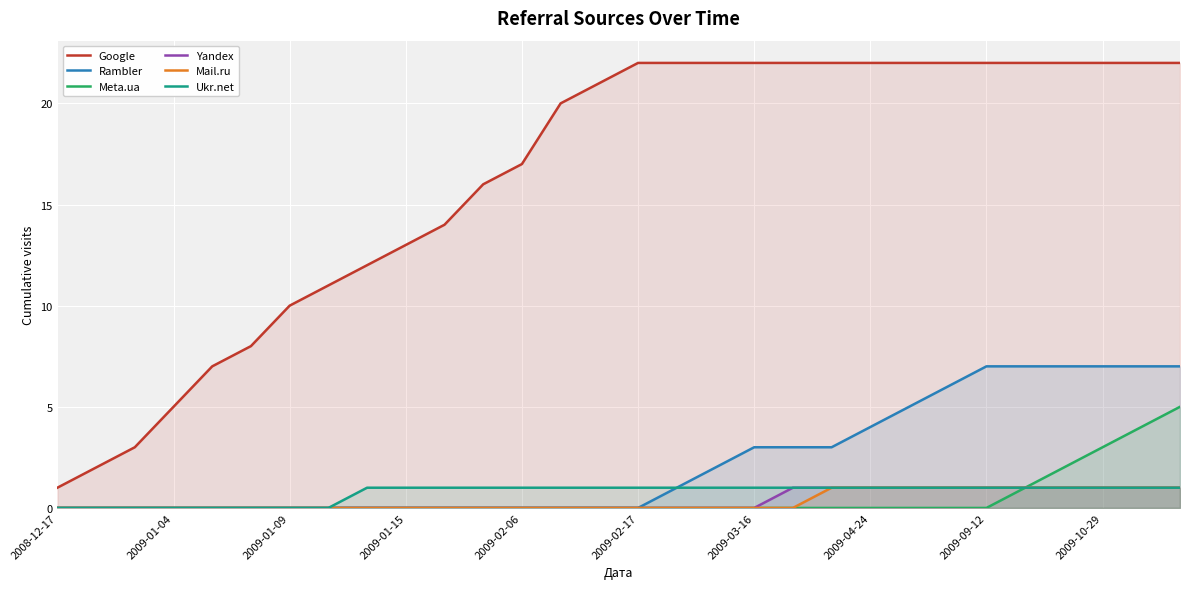

What is the total value across all series at 23?

31